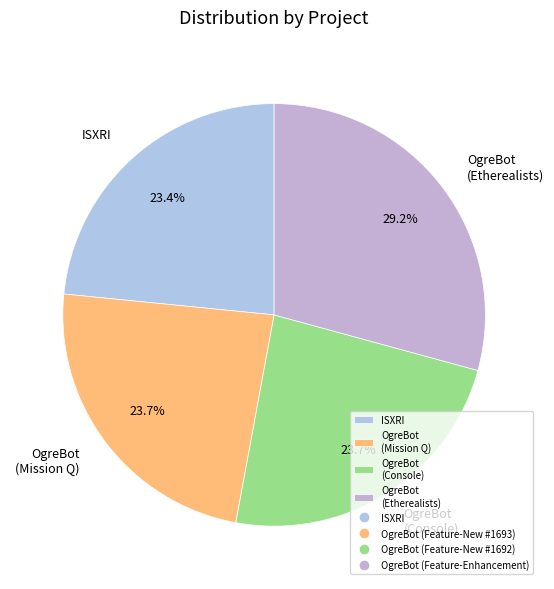

Which slice is the largest?

OgreBot (Etherealists)